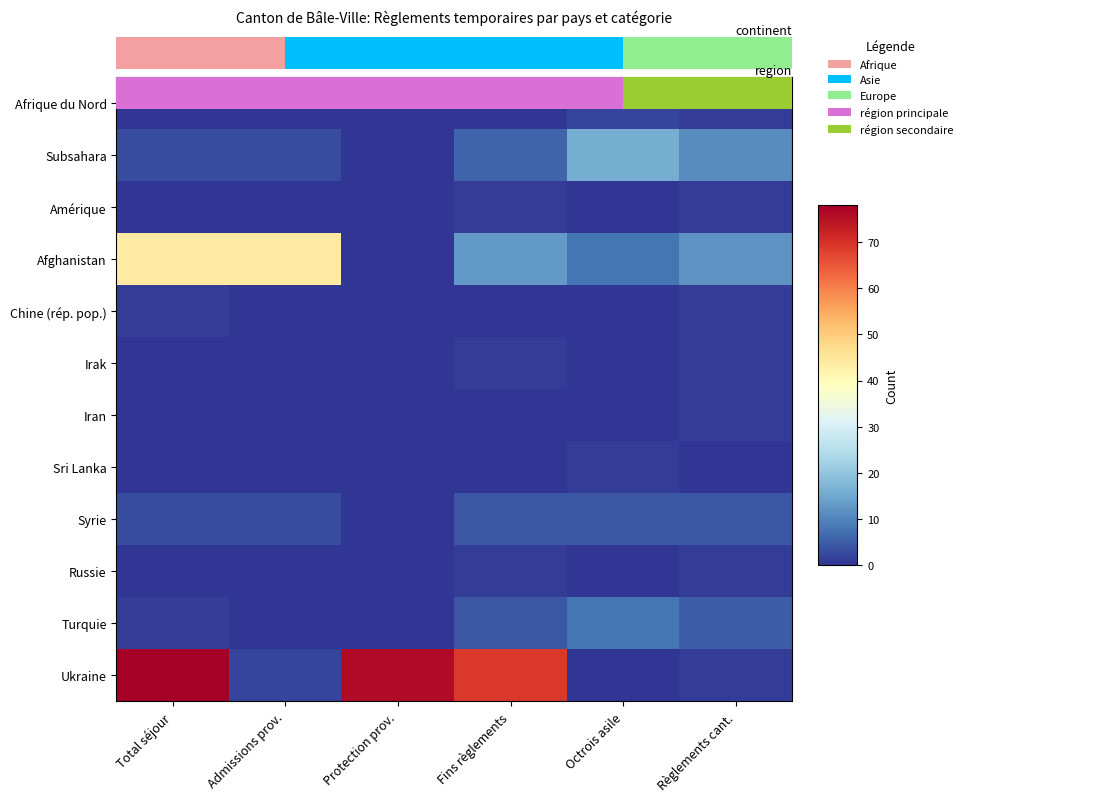

Rank the series at Fins règlements from highest to lowest value.

Ukraine, Afghanistan, Subsahara, Syrie, Turquie, Amérique, Irak, Russie, Afrique du Nord, Chine (rép. pop.), Iran, Sri Lanka